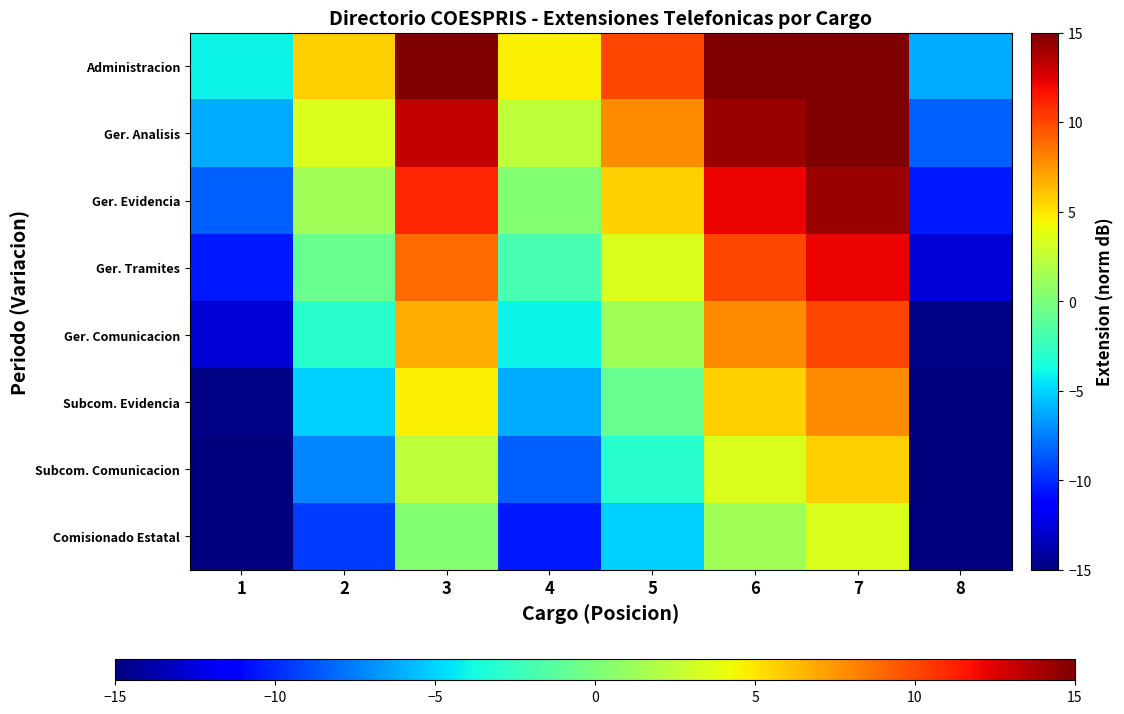

What is the spread (max minus min) of values at 6?

15.1